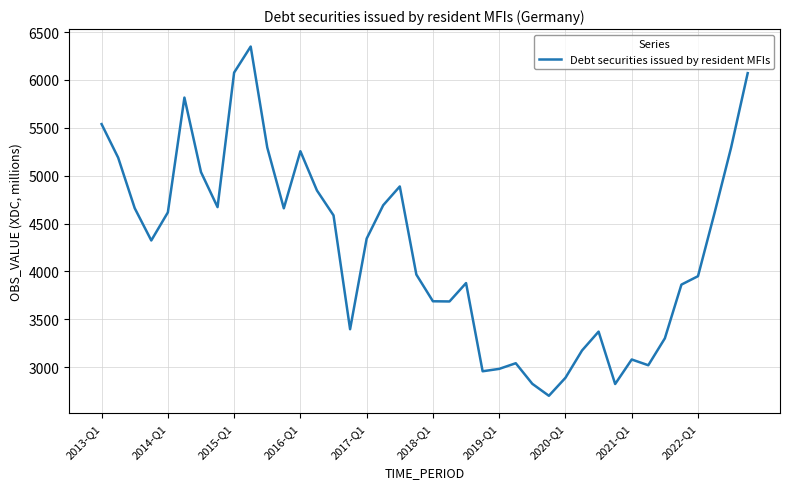

What is the difference between the maximum and minimum values?

3647